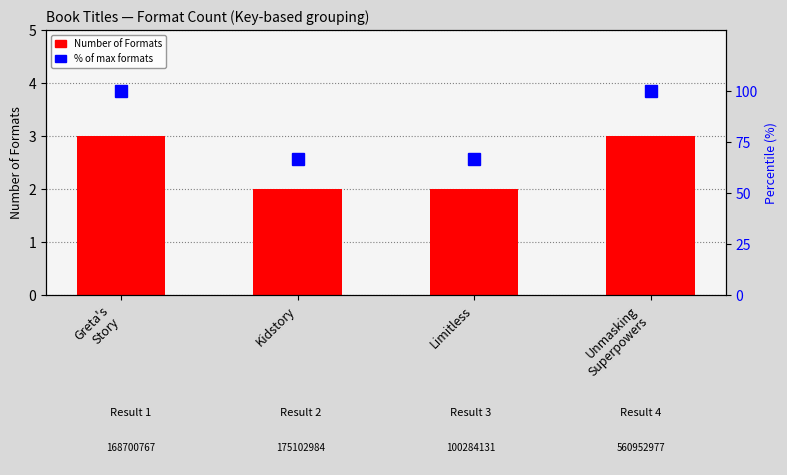

What is the label of the 2nd bar from the left?

Kidstory